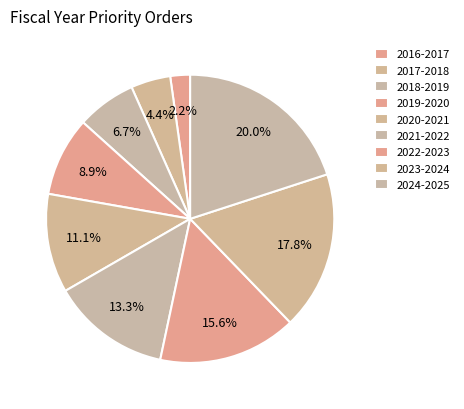

True or false: 2020-2021 accounts for 11% of the total.

True